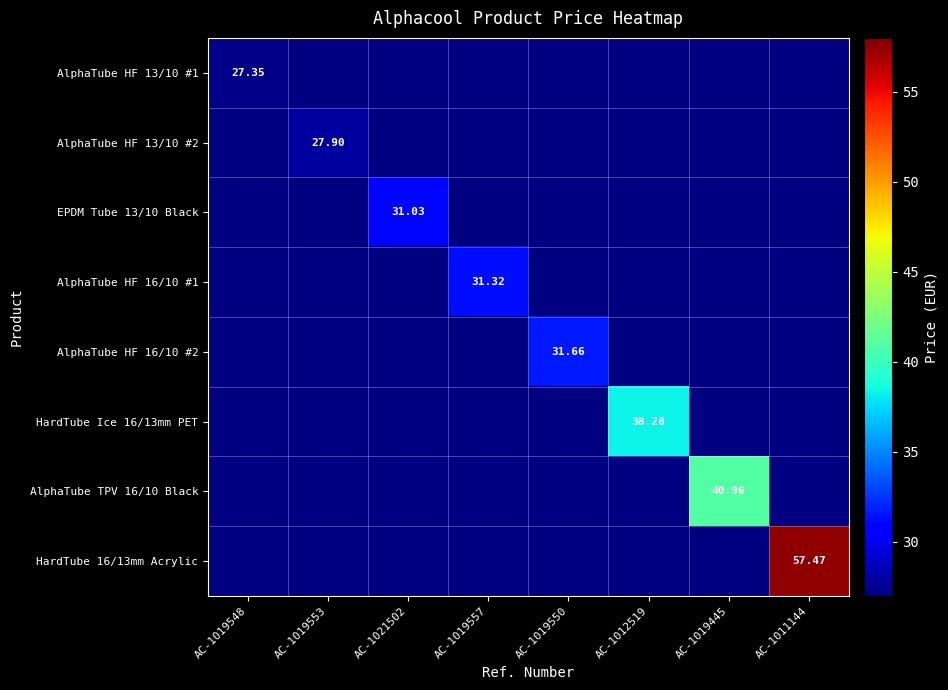

How many data points in AlphaTube HF 16/10 #2 are above 31?

1